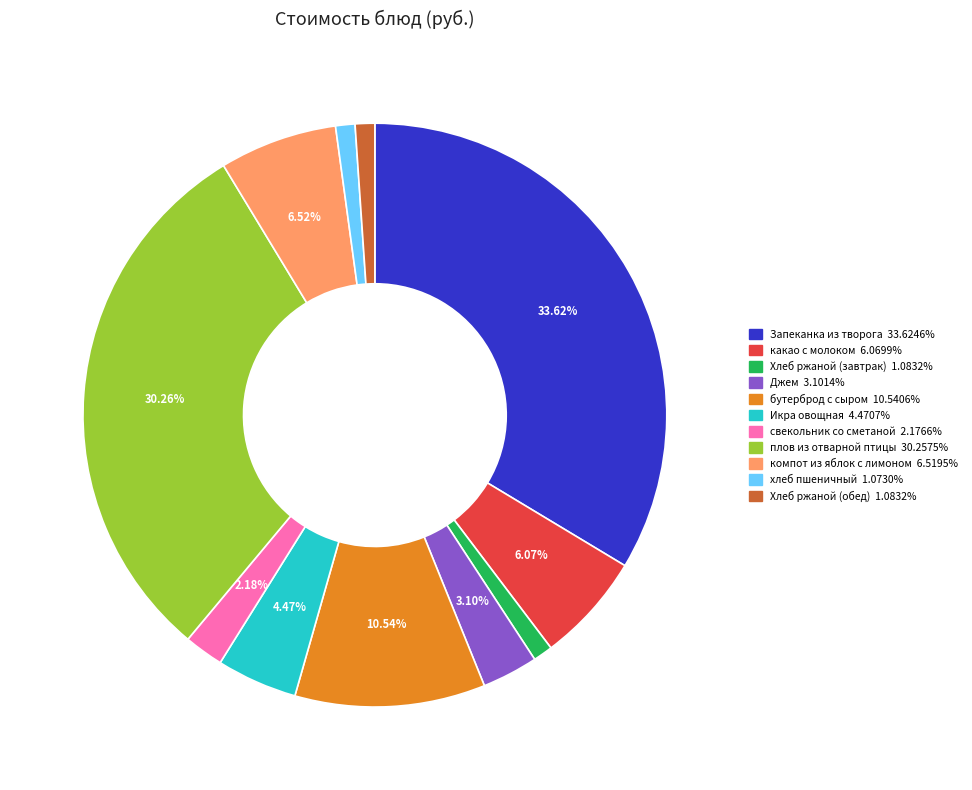

Is there any slice that represents more than half of the pie?

No